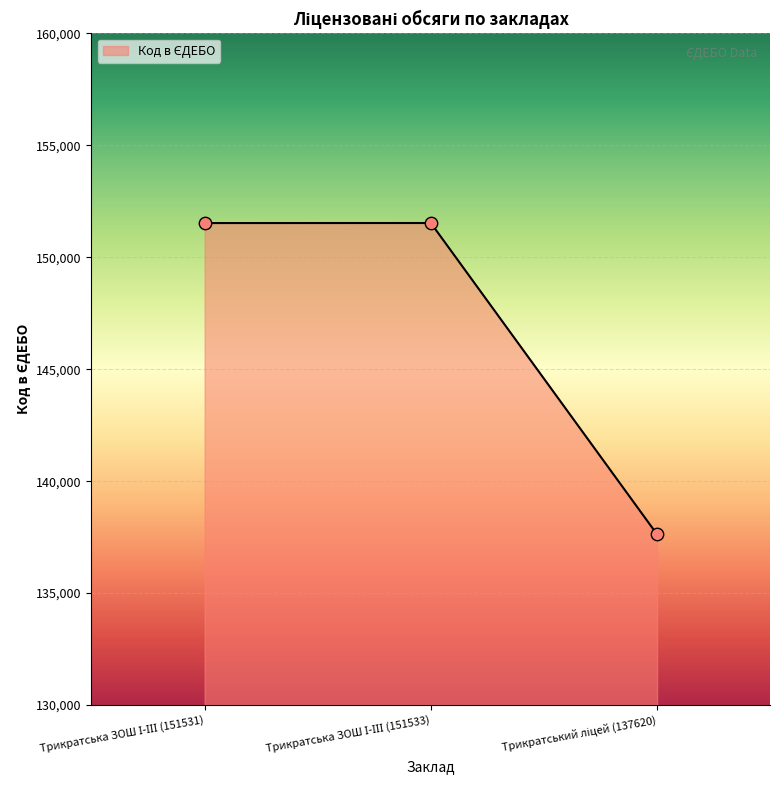

What is the smallest value displayed?

137620